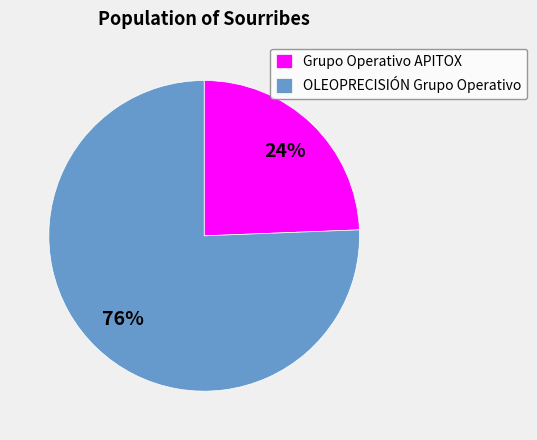

What is the largest slice in the pie chart?

OLEOPRECISIÓN Grupo Operativo